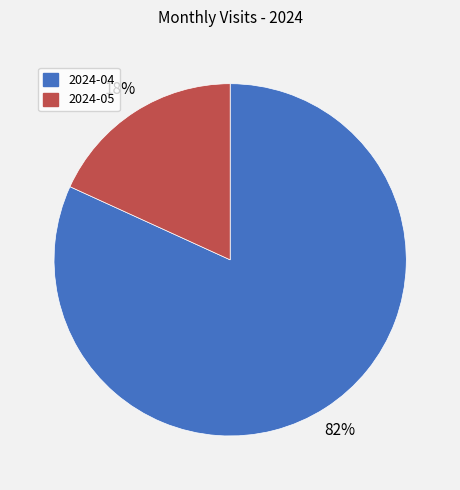

What is the majority slice?

2024-04